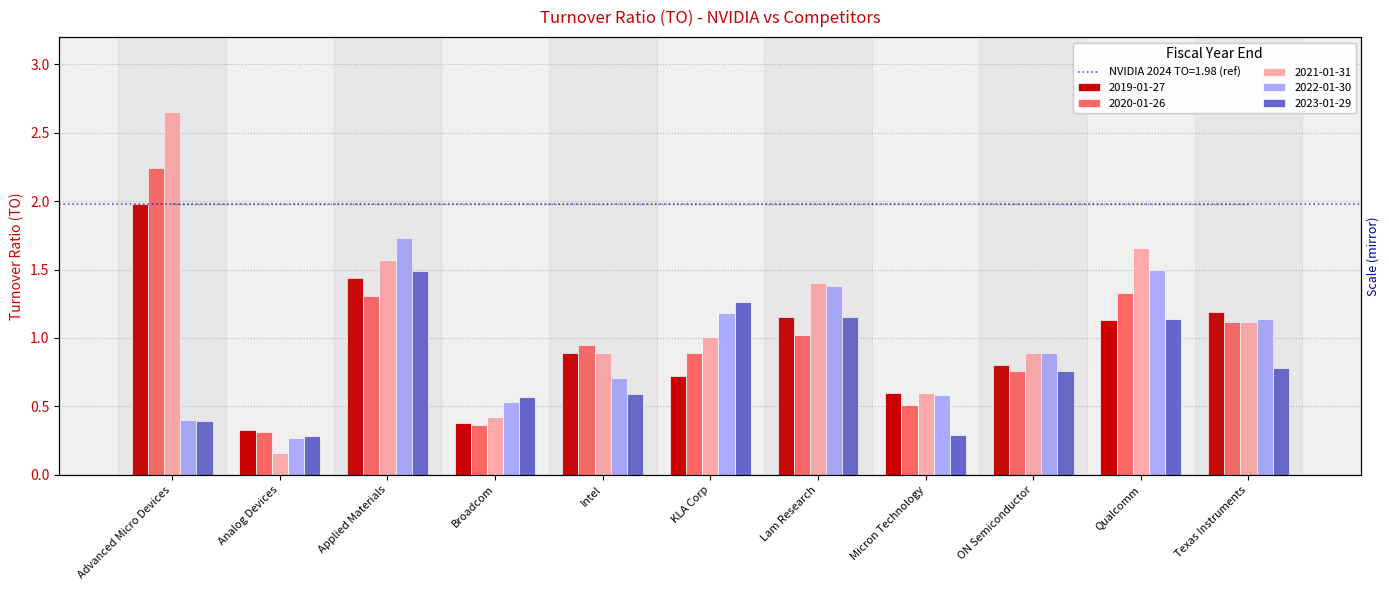

What is the sum of the 2022-01-30 values at ON Semiconductor and Qualcomm?

2.4